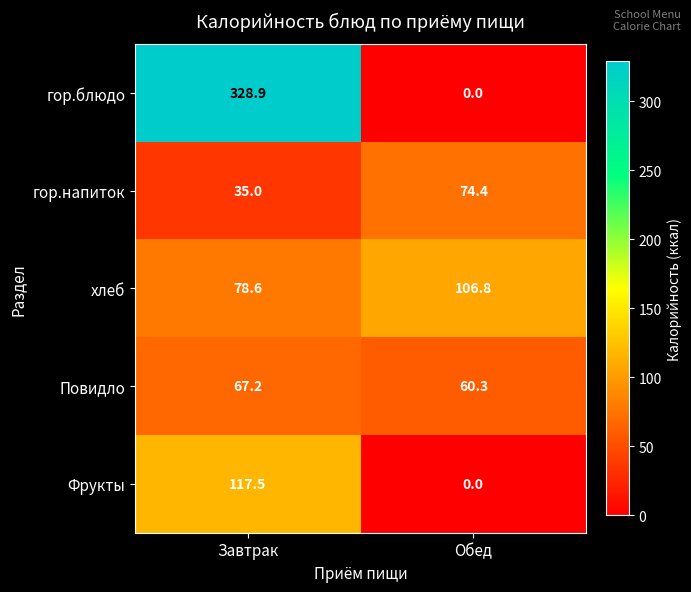

Which category has the highest value in the Повидло series?

Завтрак